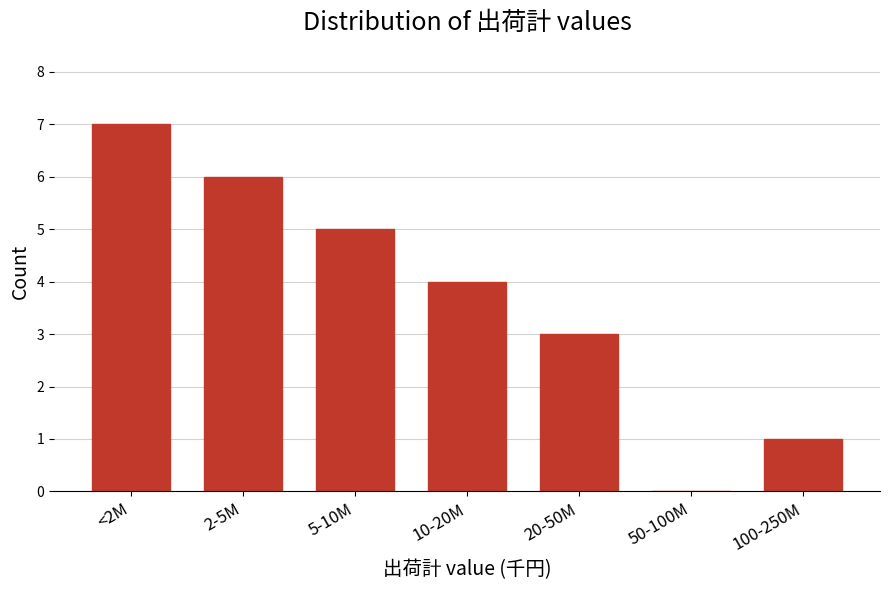

Reading left to right, list all the values displayed in this chart.

<2M=7	2-5M=6	5-10M=5	10-20M=4	20-50M=3	50-100M=0	100-250M=1